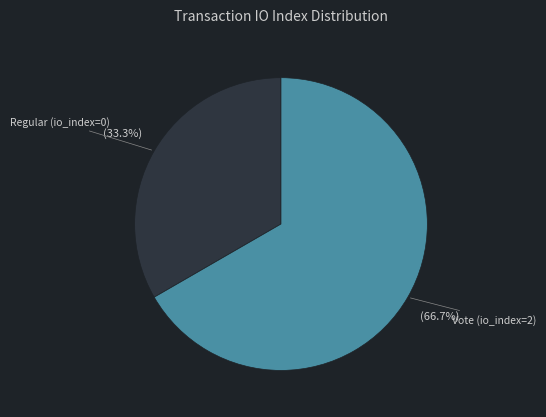

Is there any slice that represents more than half of the pie?

Yes